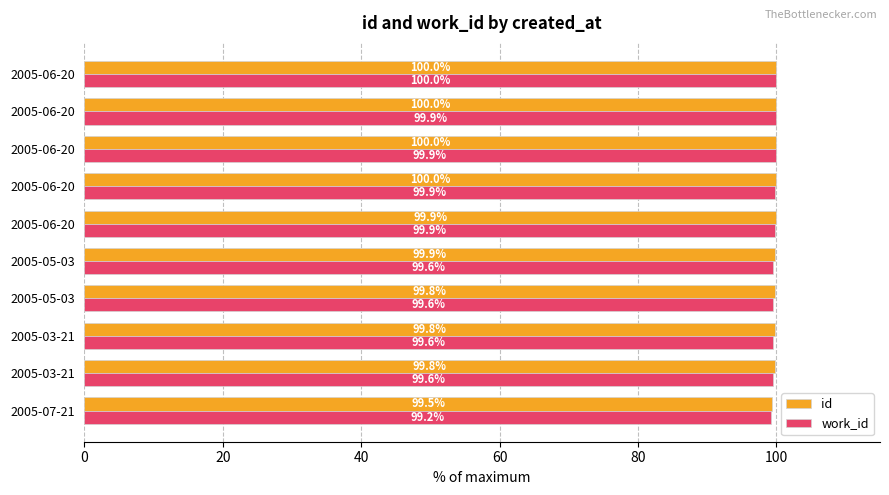

What are all the series names shown in the legend?

id, work_id